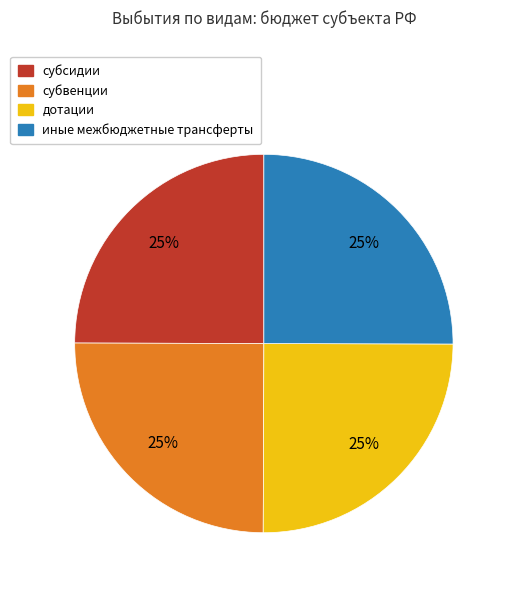

Is there a majority slice in this chart?

No